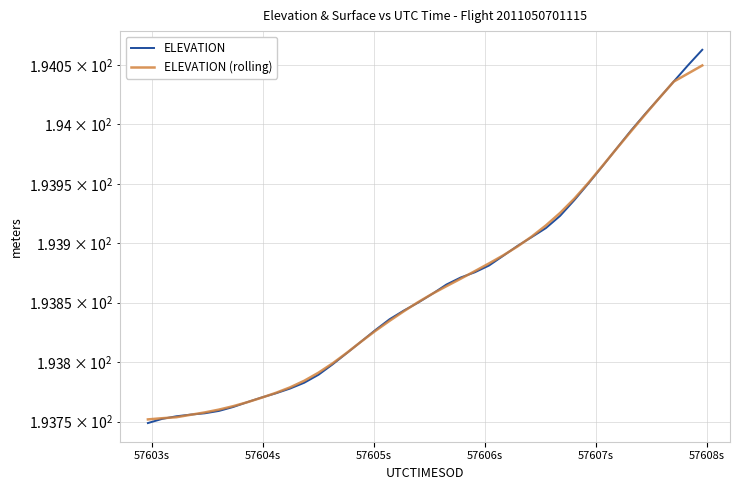

What is the minimum value for ELEVATION (rolling)?

193.8